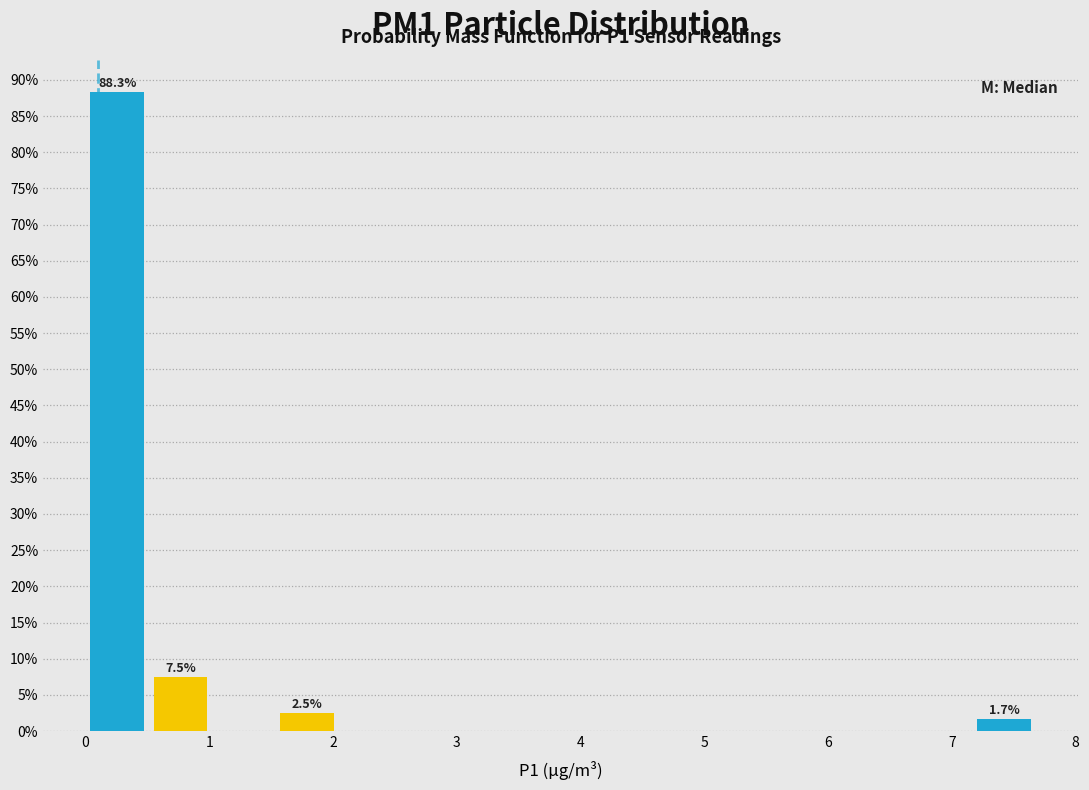

Which range on the x-axis has the tallest bar?

0.0 to 0.5